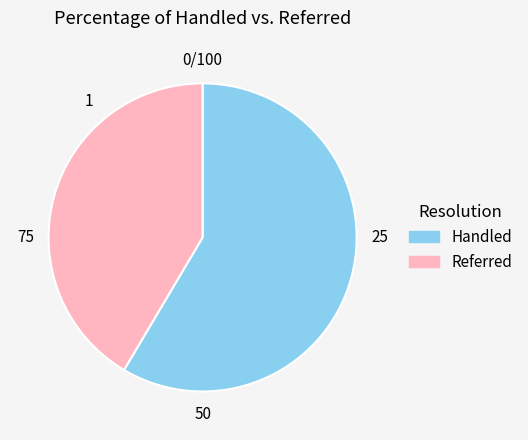

Do Referred and Handled together represent more than half of the pie?

Yes